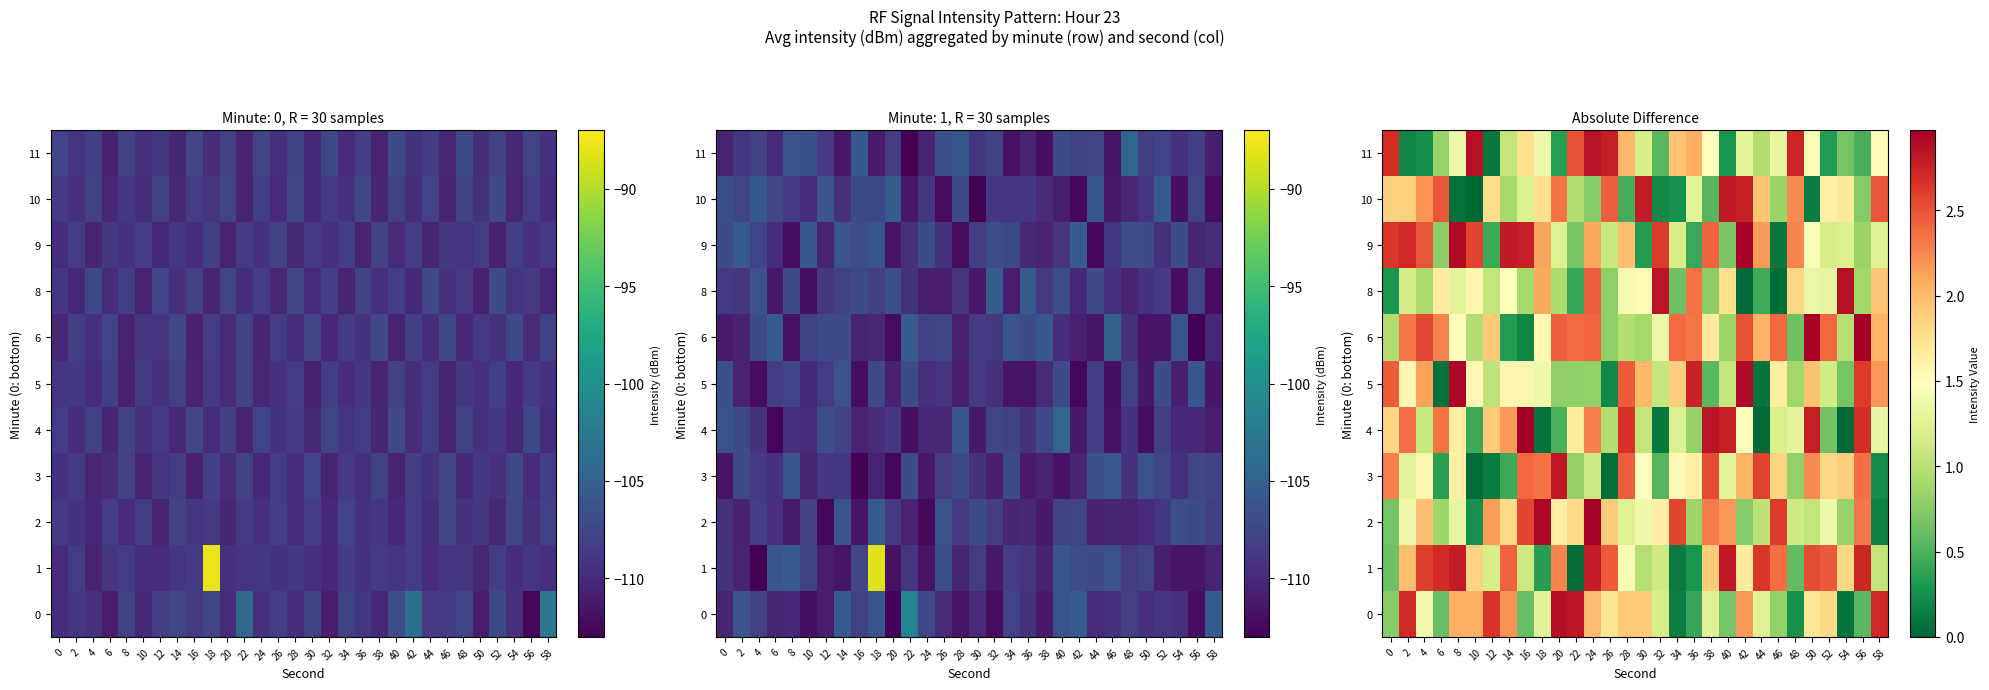

Which series has the widest spread of values?

4